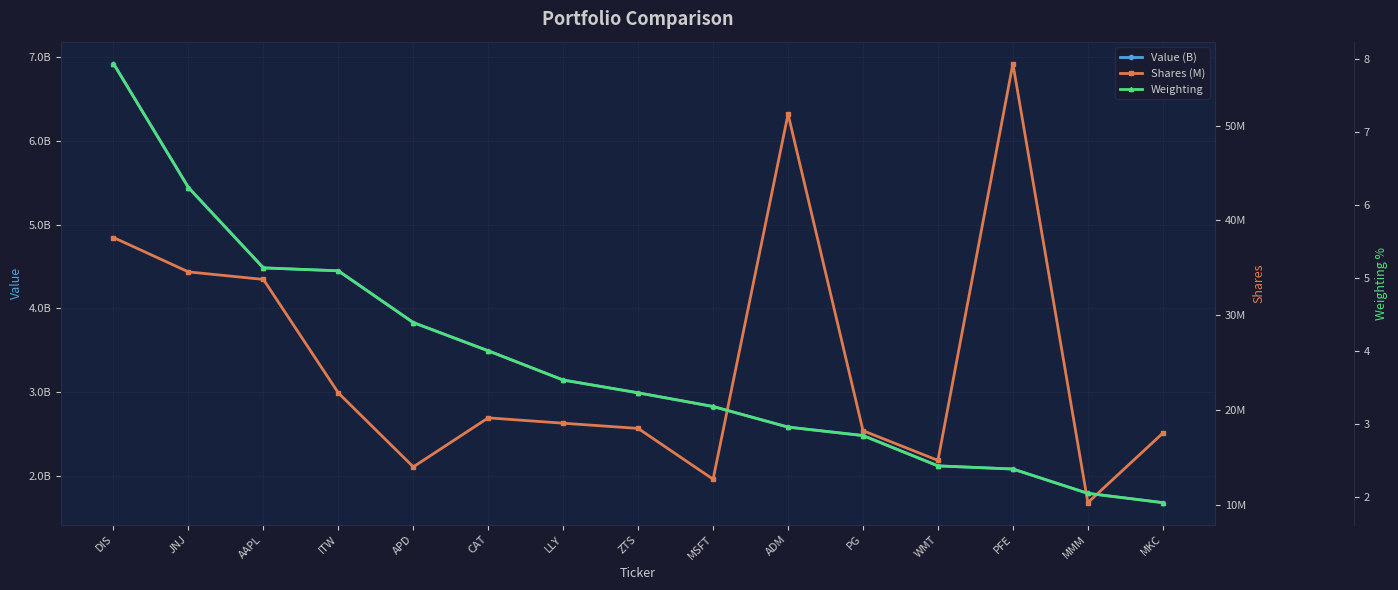

True or false: Weighting has more than 2 interior local peaks.

False